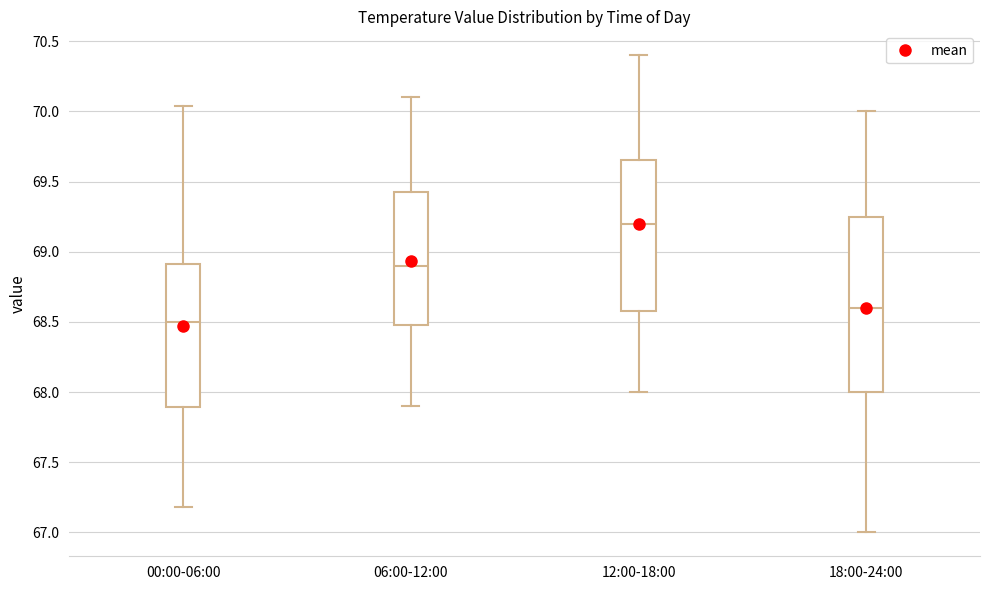

Where does the median line of the box for 12:00-18:00 sit on the y-axis? The values are not printed on the chart, so give them approximately, as read against the axis.

69.20